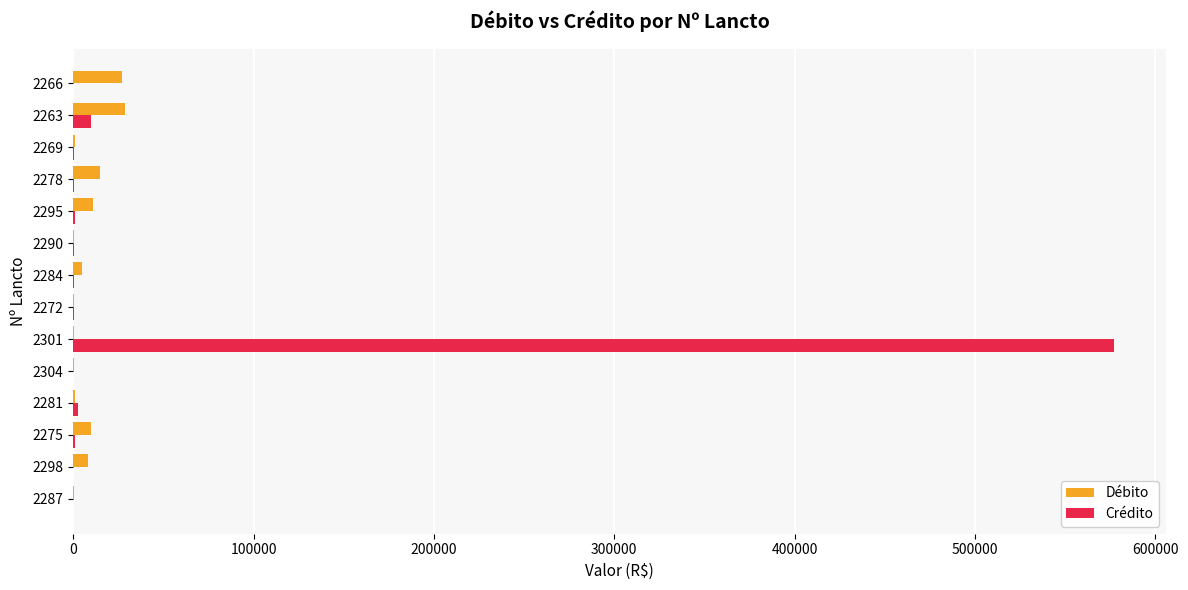

Which series has the largest total across all categories?

Crédito